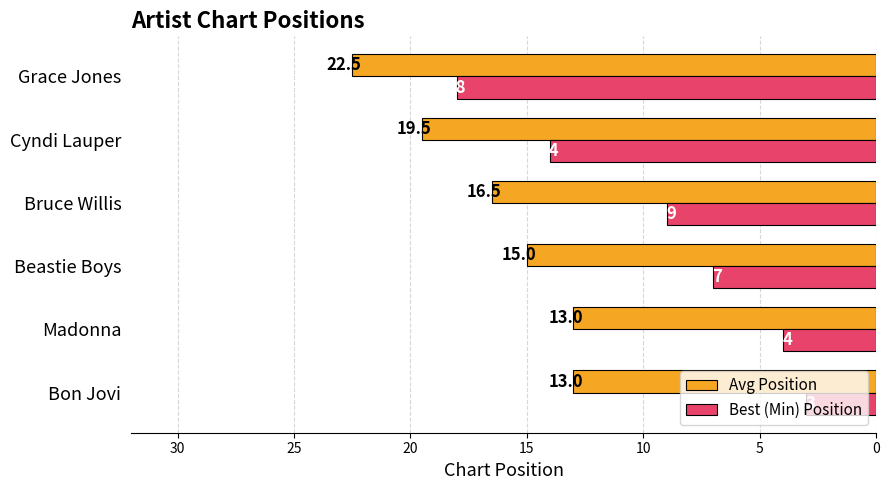

True or false: Best (Min) Position has a value of 14.0 at Cyndi Lauper.

True